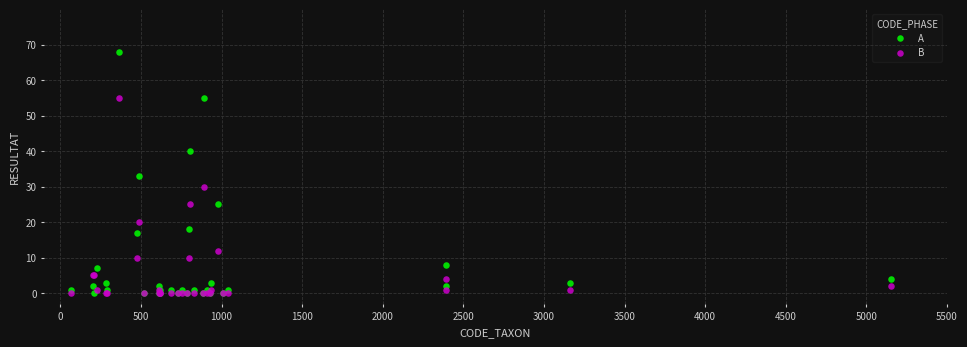

What is the X range (max minus min) for the scatter plot?

5086